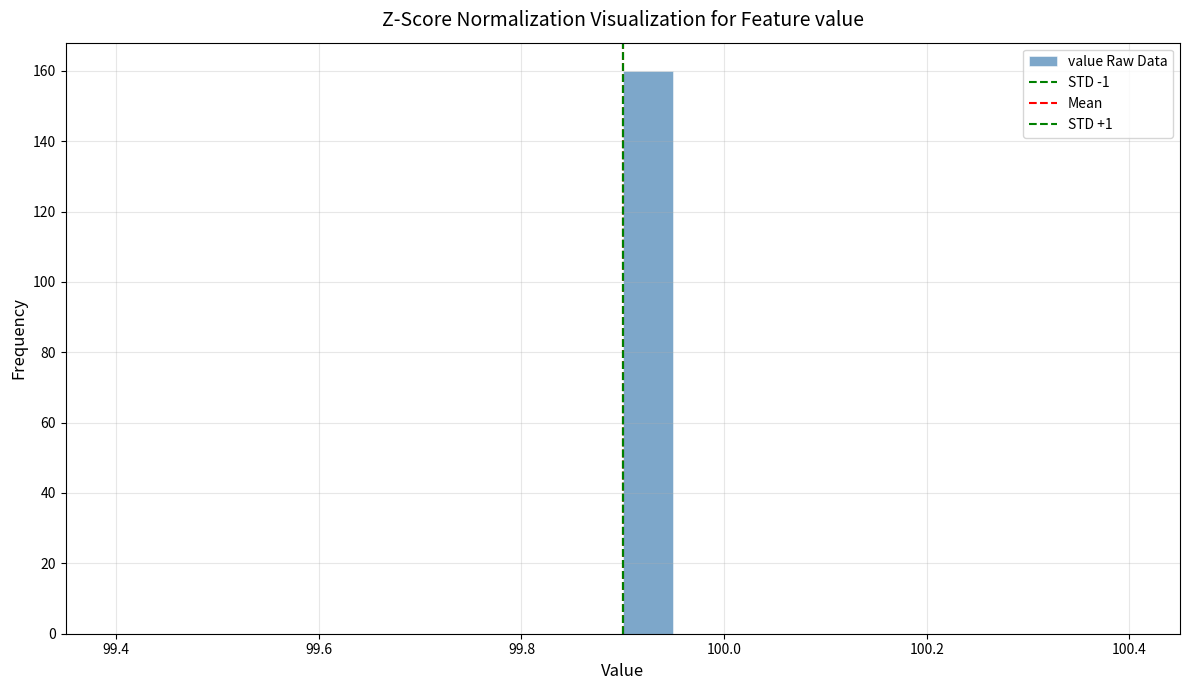

Read against the x-axis, roughly where is the centre of the tallest bar?

99.92